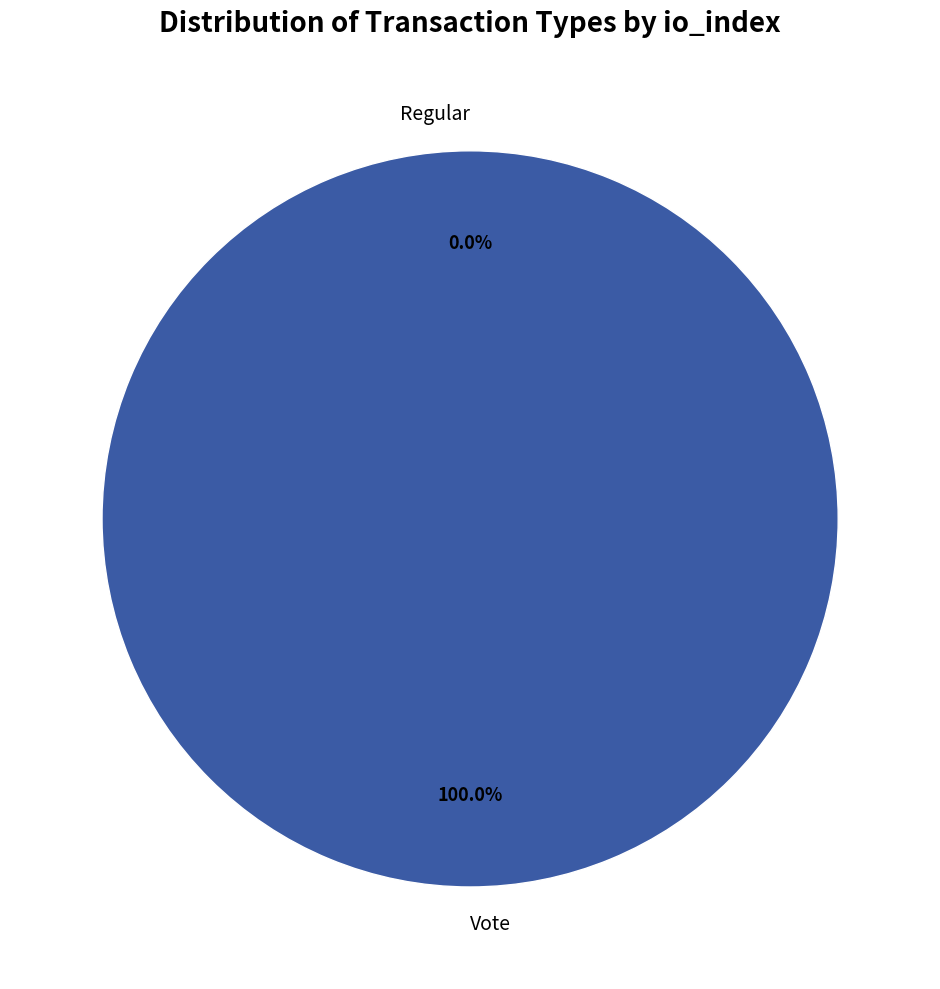

Between Regular and Vote, which is larger?

Vote